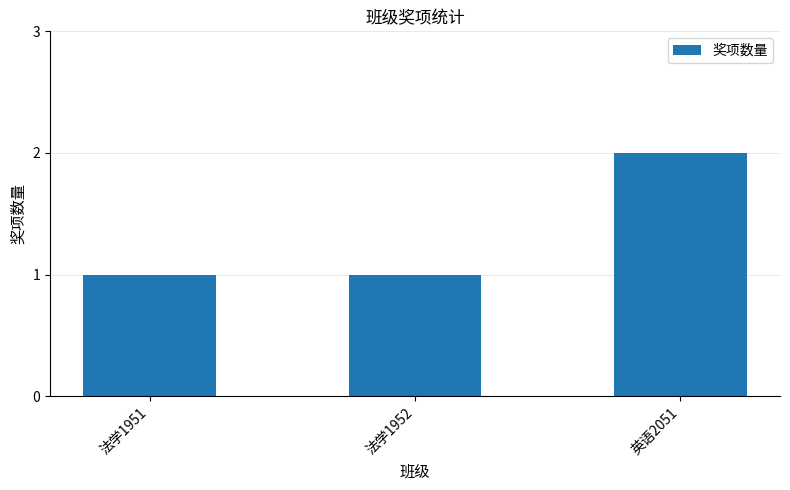

Reading left to right, list all the values displayed in this chart.

1	1	2